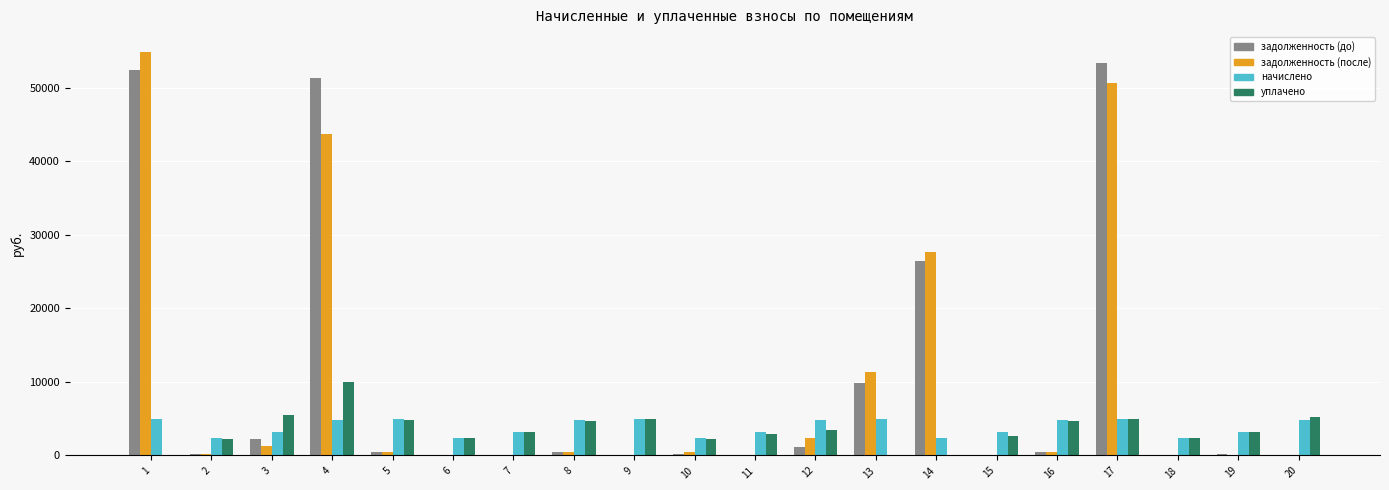

Read the начислено value at 15.

3128.8